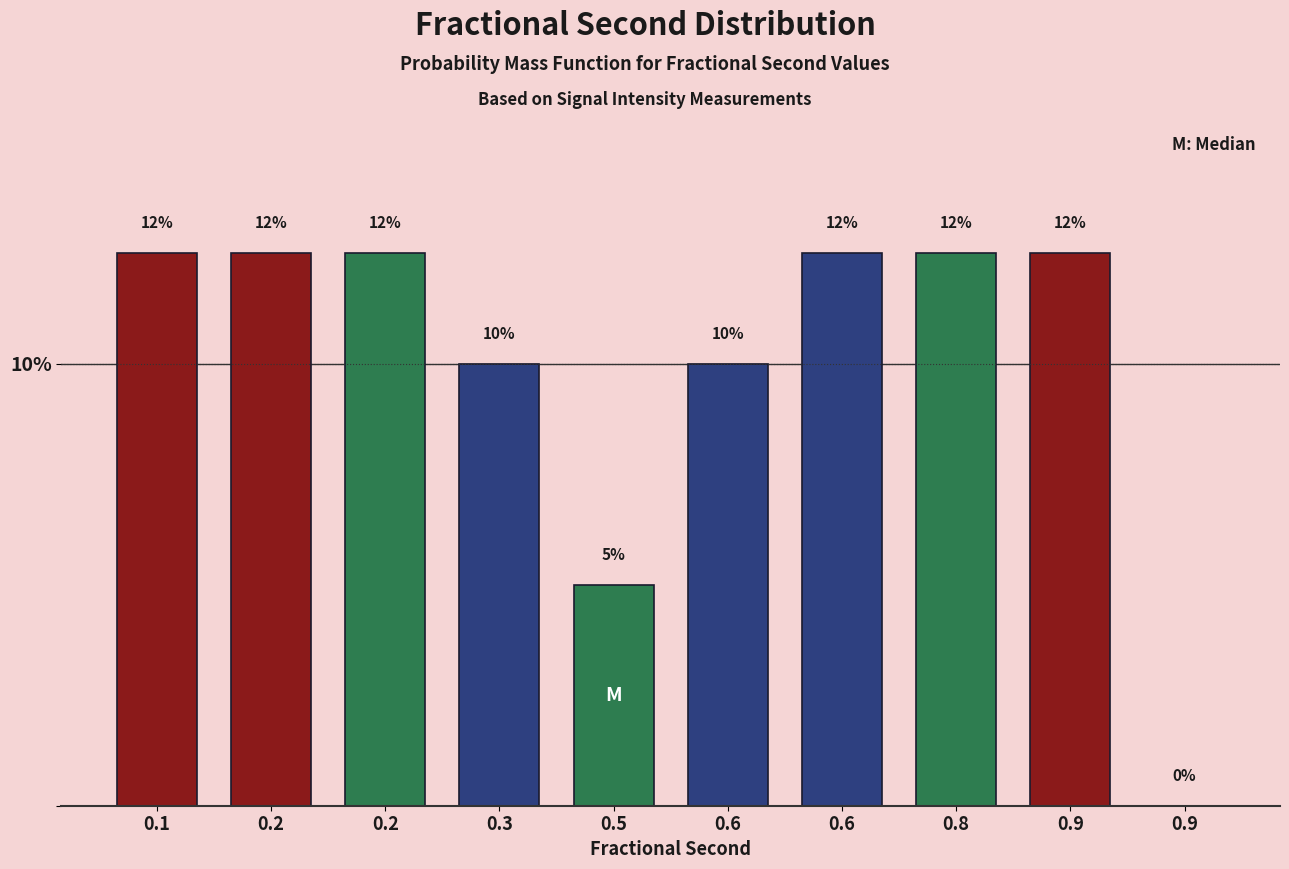

Are the bars horizontal?

No